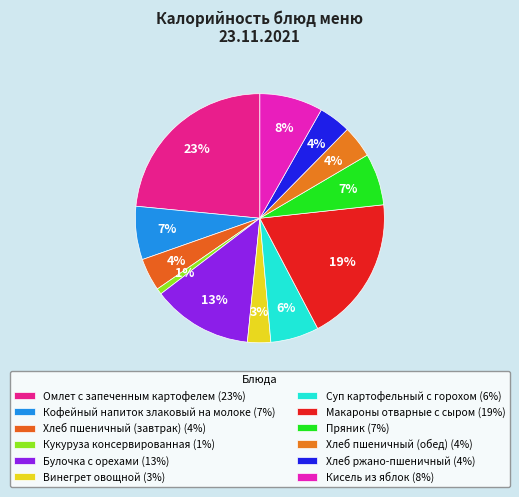

Between Кофейный напиток злаковый на молоке and Булочка с орехами, which is larger?

Булочка с орехами